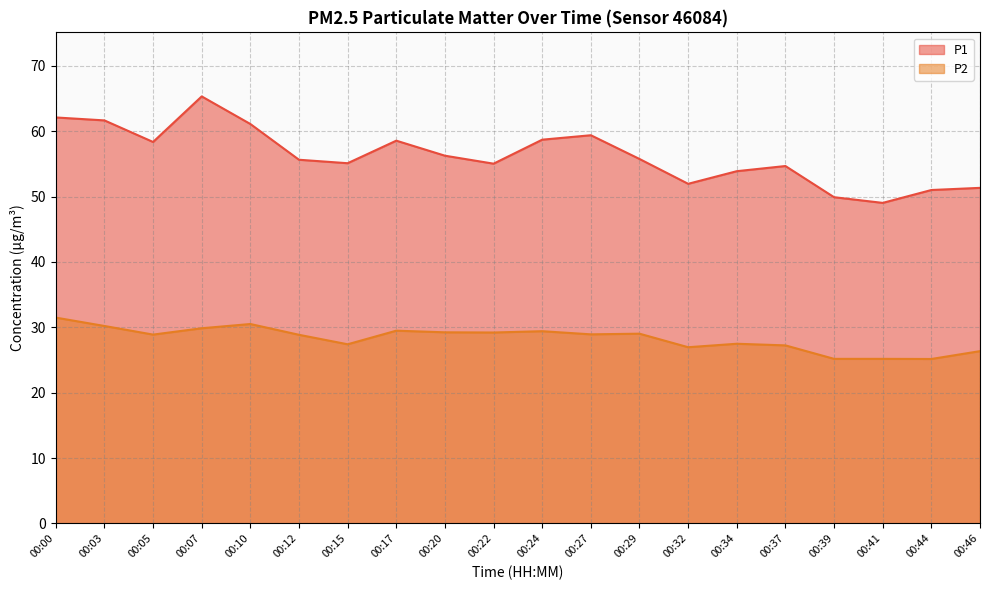

Reading right to left, list all the values displayed in this chart.

P1: 00:46=51.3	00:44=51.0	00:41=49.0	00:39=49.9	00:37=54.7	00:34=53.9	00:32=52.0	00:29=55.8	00:27=59.4	00:24=58.7	00:22=55.0	00:20=56.2	00:17=58.5	00:15=55.1	00:12=55.6	00:10=61.1	00:07=65.3	00:05=58.4	00:03=61.6	00:00=62.1
P2: 00:46=26.4	00:44=25.1	00:41=25.2	00:39=25.2	00:37=27.2	00:34=27.5	00:32=26.9	00:29=29.0	00:27=28.9	00:24=29.4	00:22=29.2	00:20=29.2	00:17=29.5	00:15=27.4	00:12=28.9	00:10=30.5	00:07=29.9	00:05=28.9	00:03=30.2	00:00=31.5